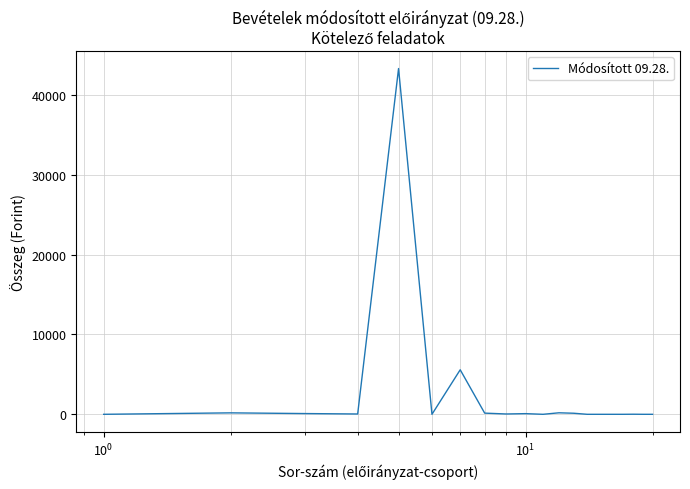

What is the maximum value shown in the chart?

43309.4